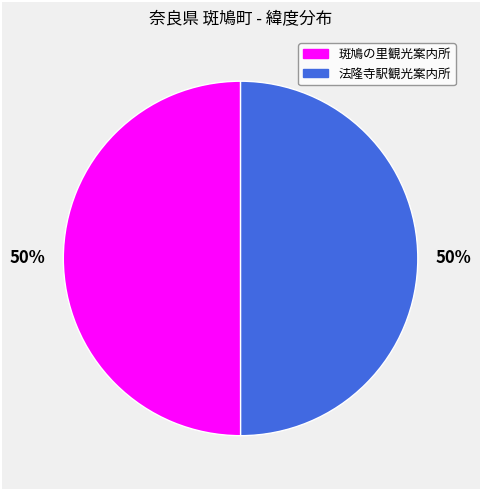

How many slices are in this pie chart?

2